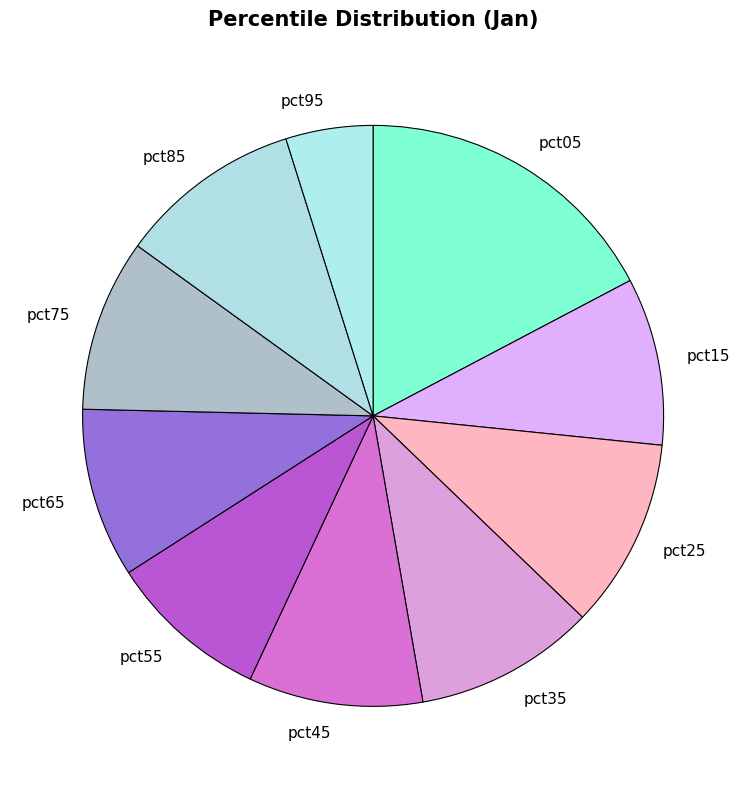

Is it true that pct65 is 17% of the pie?

False